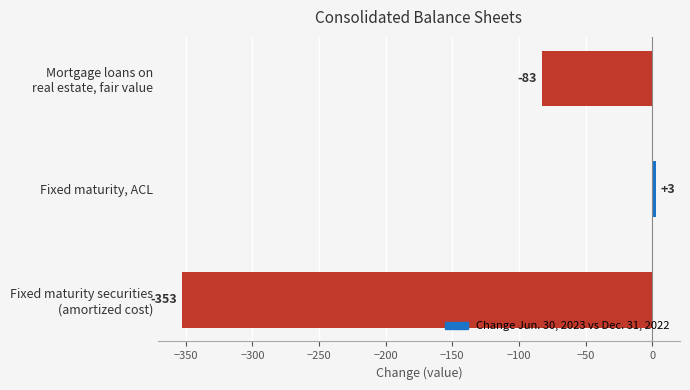

How many bars are there in total?

3